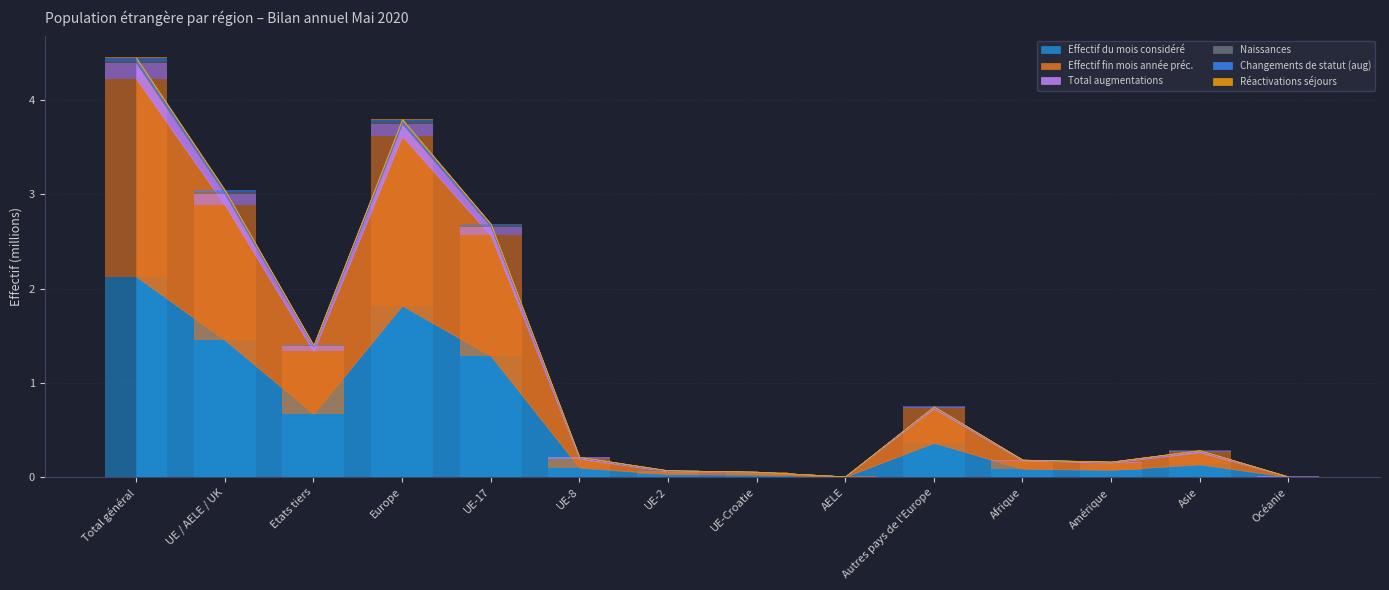

What is the label of the 11th bar from the right?

Europe